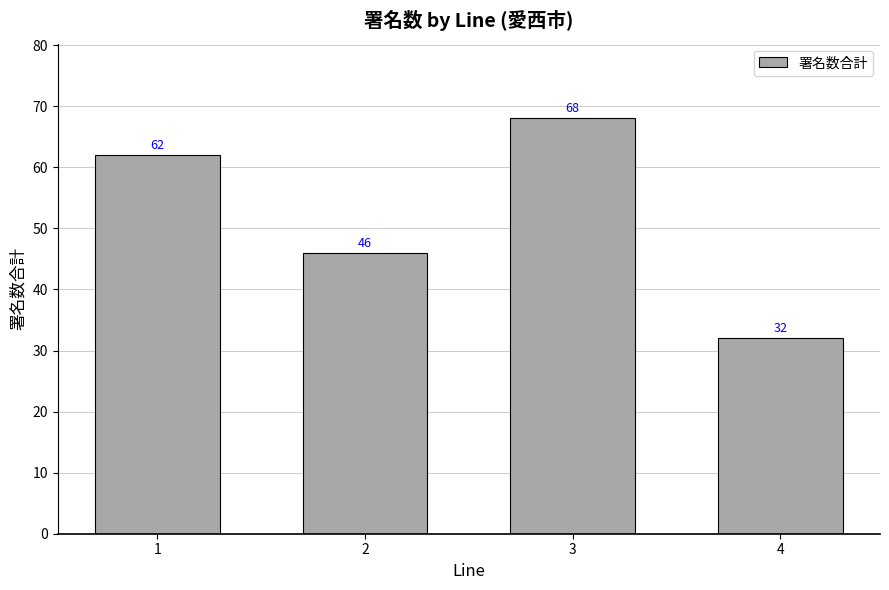

Rank the categories by value from lowest to highest.

4, 2, 1, 3